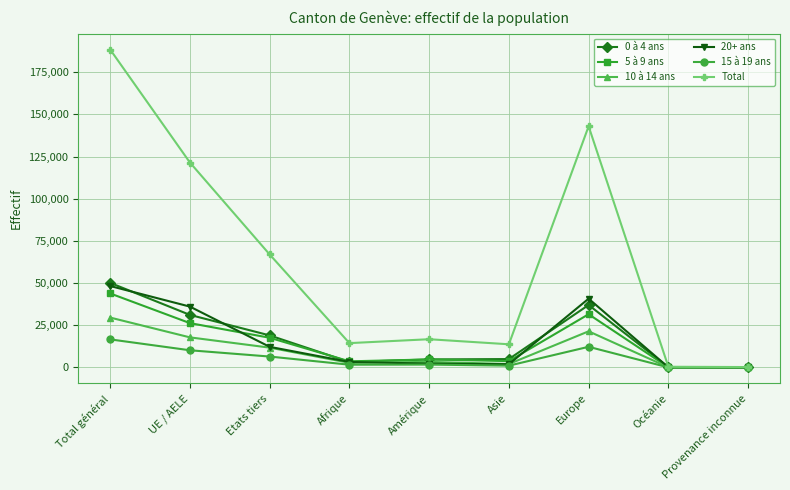

At how many categories does at least one series exceed 113443?

3